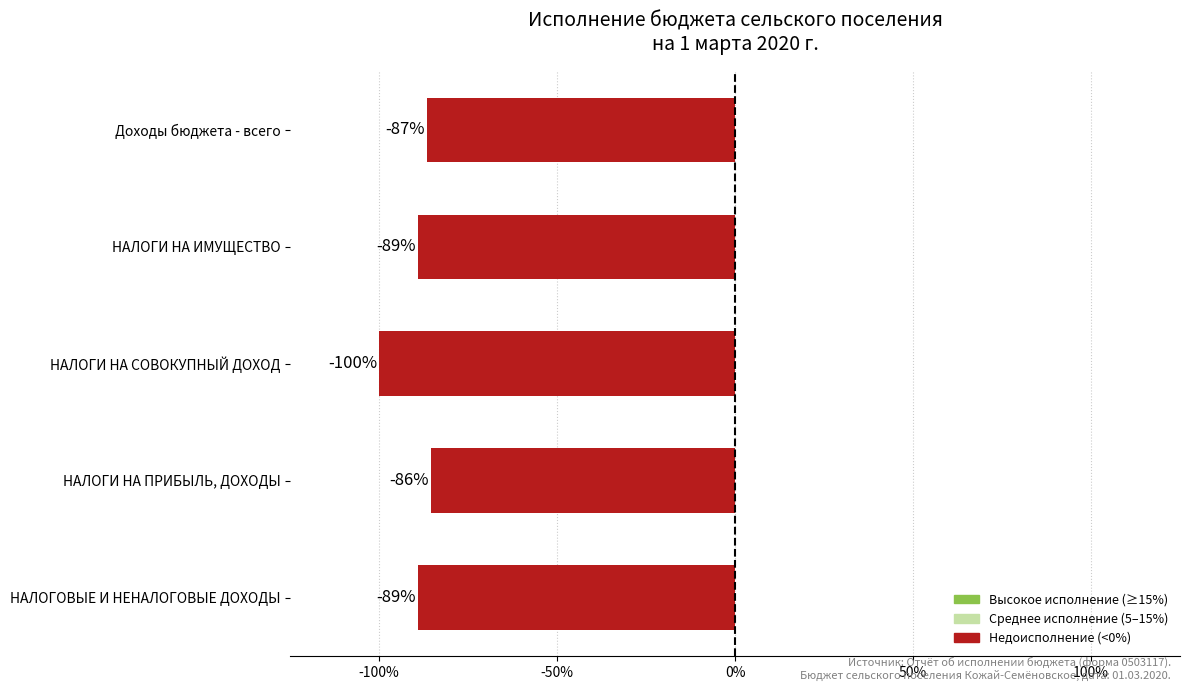

What is the approximate value at НАЛОГИ НА ИМУЩЕСТВО?

-89.1